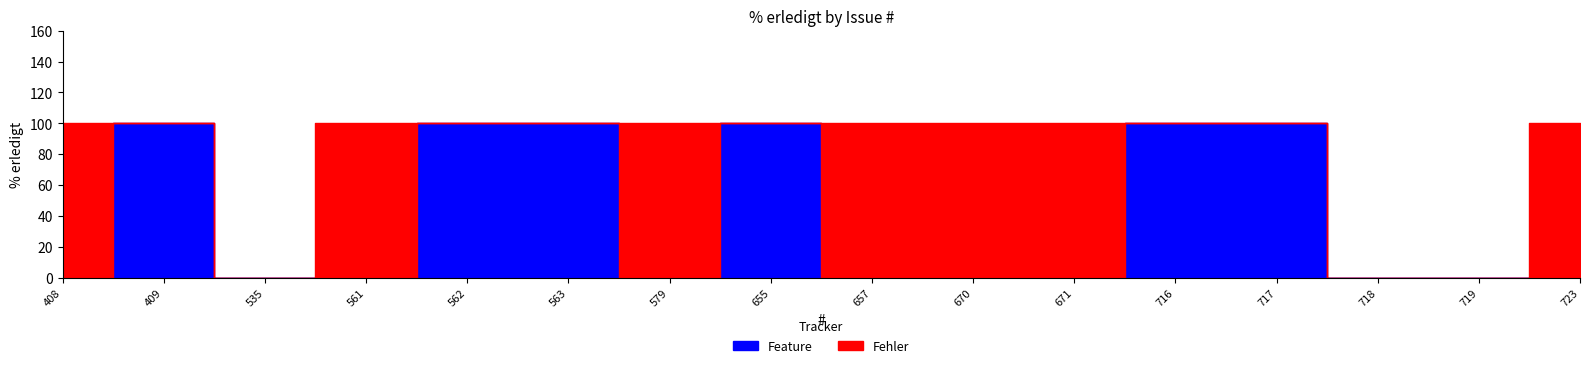

True or false: Feature has more than 1 interior local peaks.

False